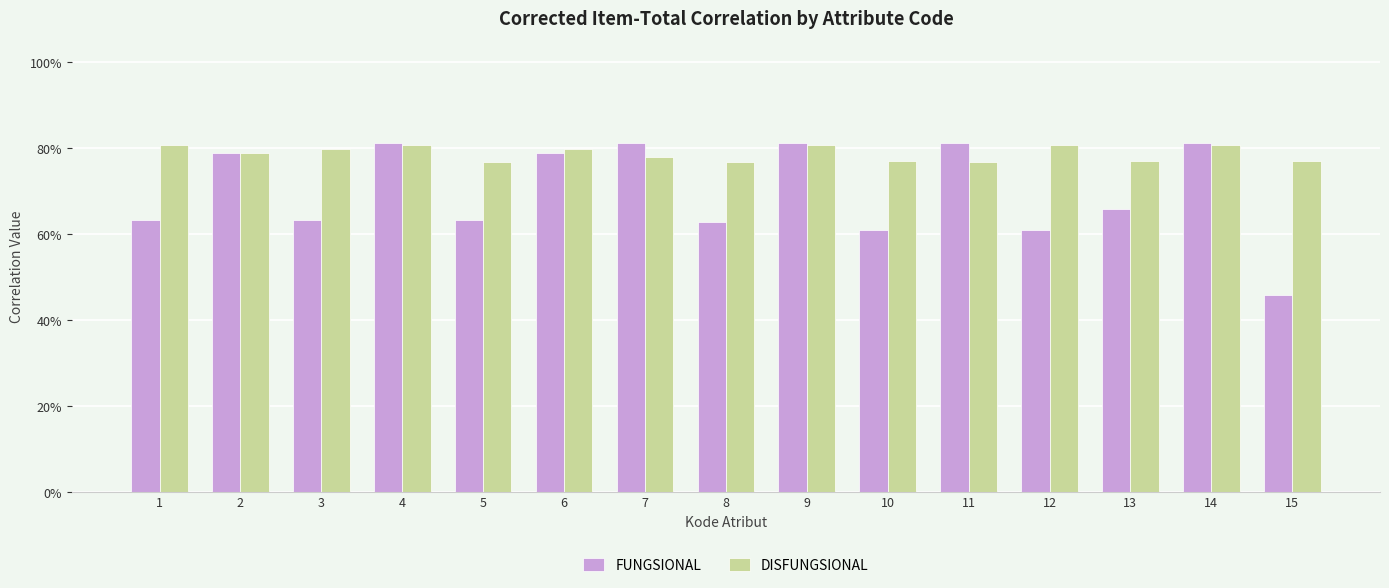

True or false: DISFUNGSIONAL has a value of 1.1 at 8.

False